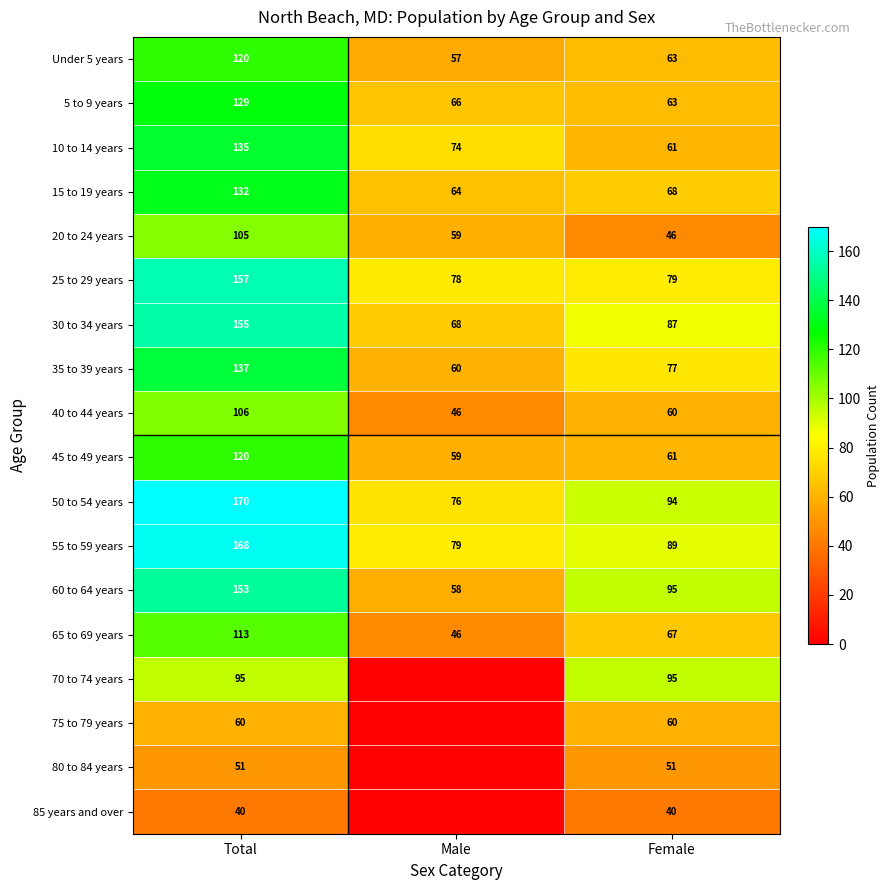

Is the value of 65 to 69 years at Male greater than the value of 5 to 9 years at Female?

No